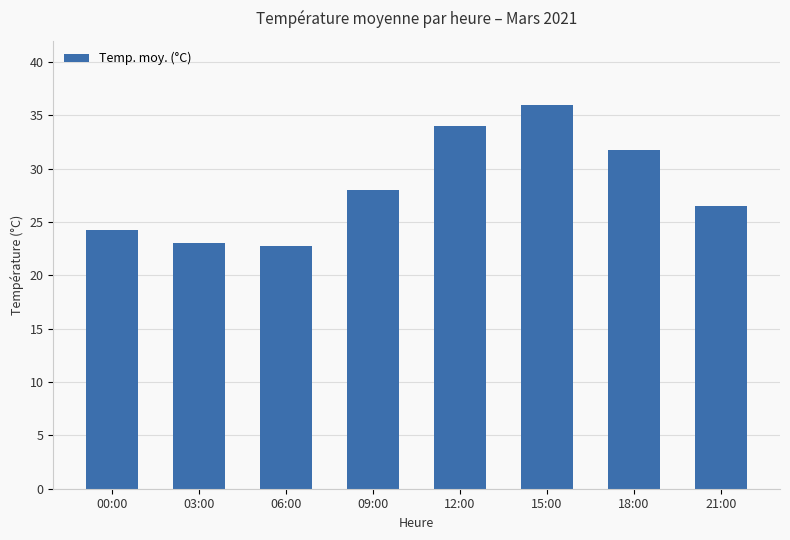

What is the ratio of the value at 15:00 to the value at 21:00?

1.4